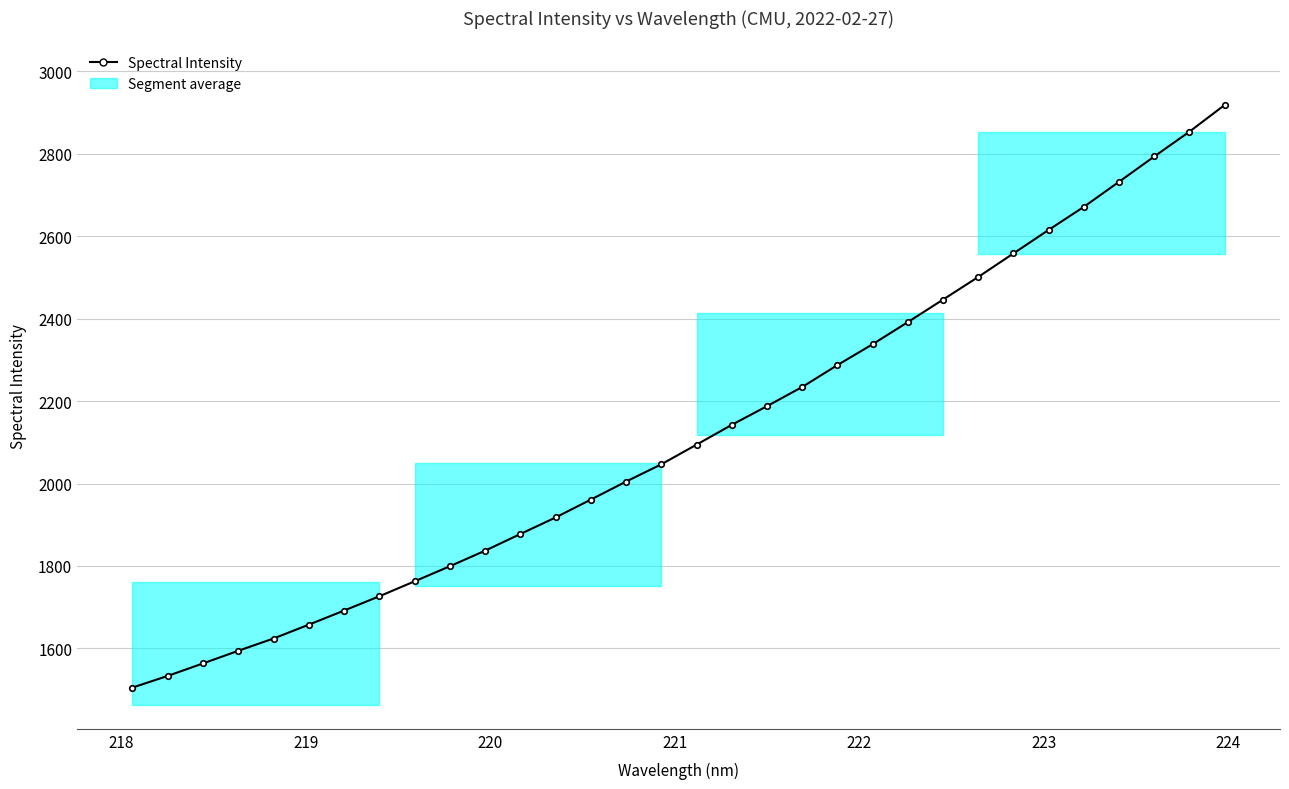

What is the maximum value shown in the chart?

2918.2